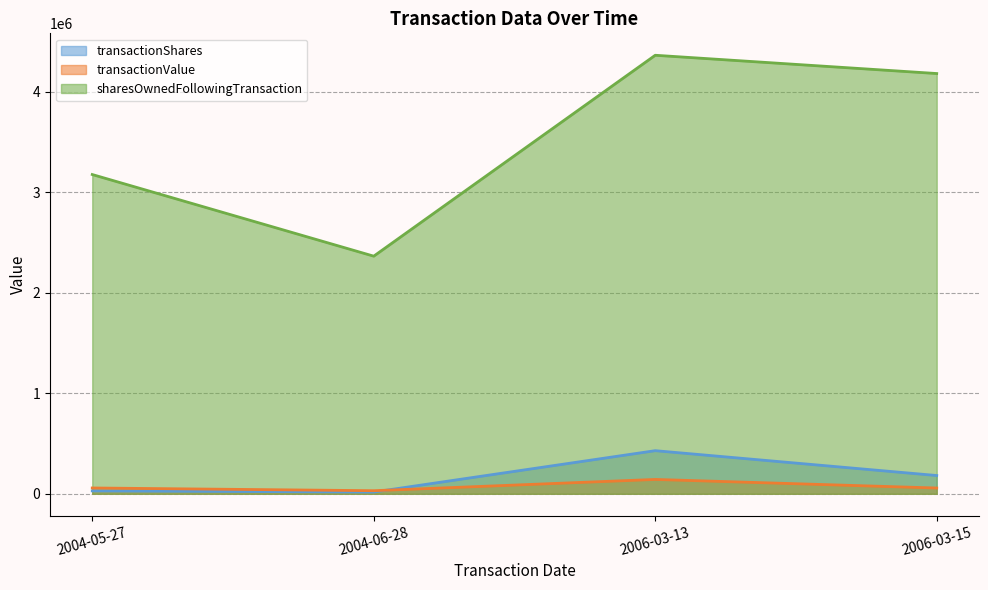

Which category has the highest value in the sharesOwnedFollowingTransaction series?

2006-03-13